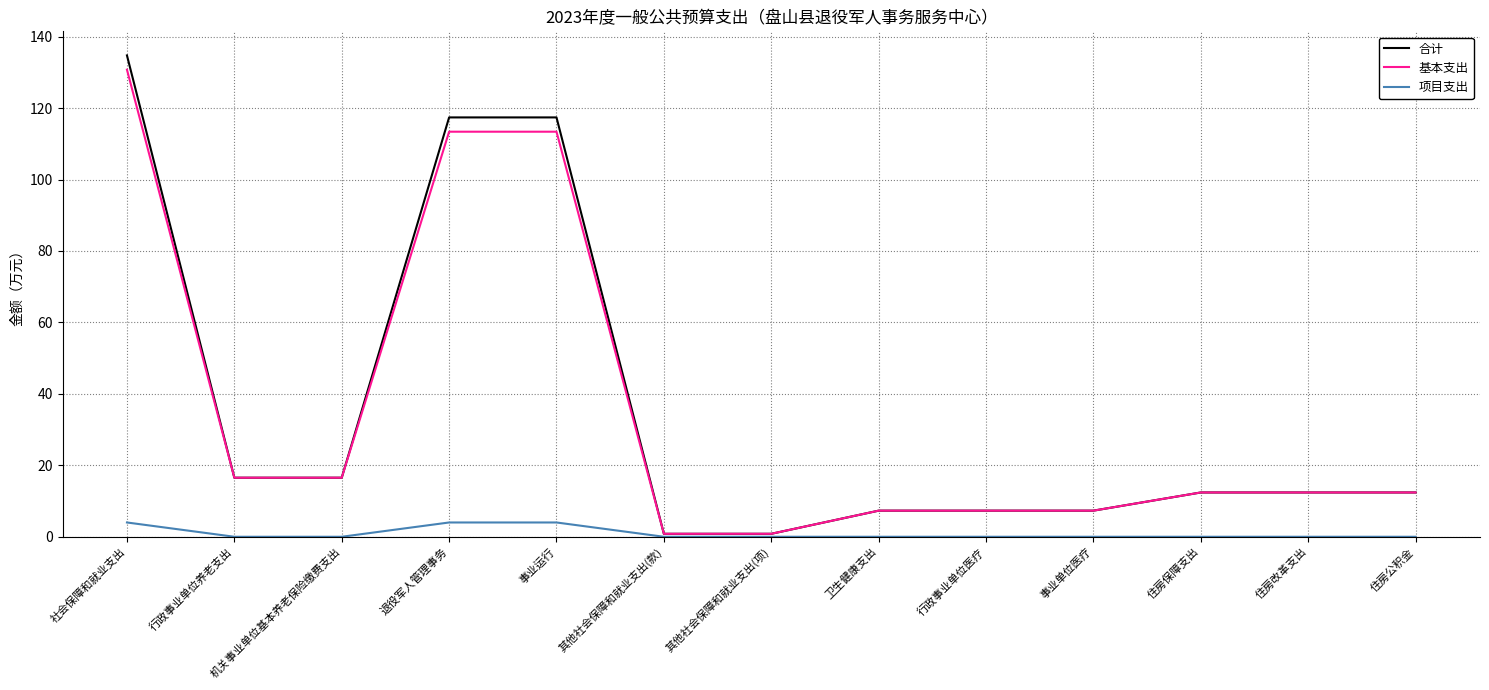

At which category is the sum across all series the highest?

社会保障和就业支出